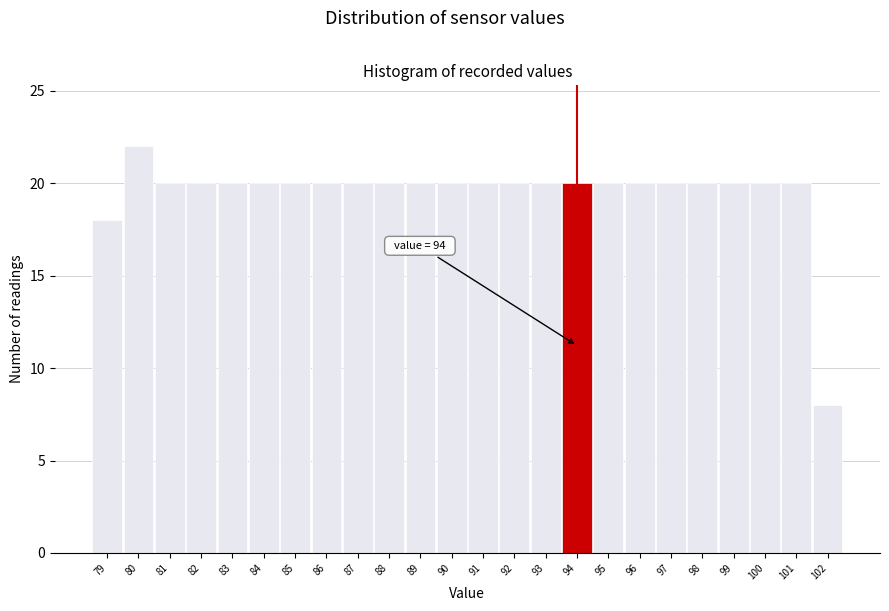

Which range on the x-axis has the tallest bar?

79.5 to 80.5